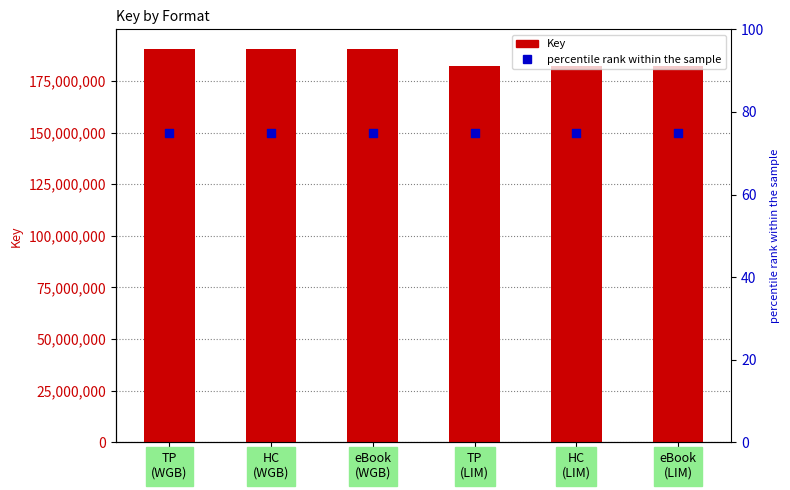

What is the total value across all series at TP
(WGB)?

190458298